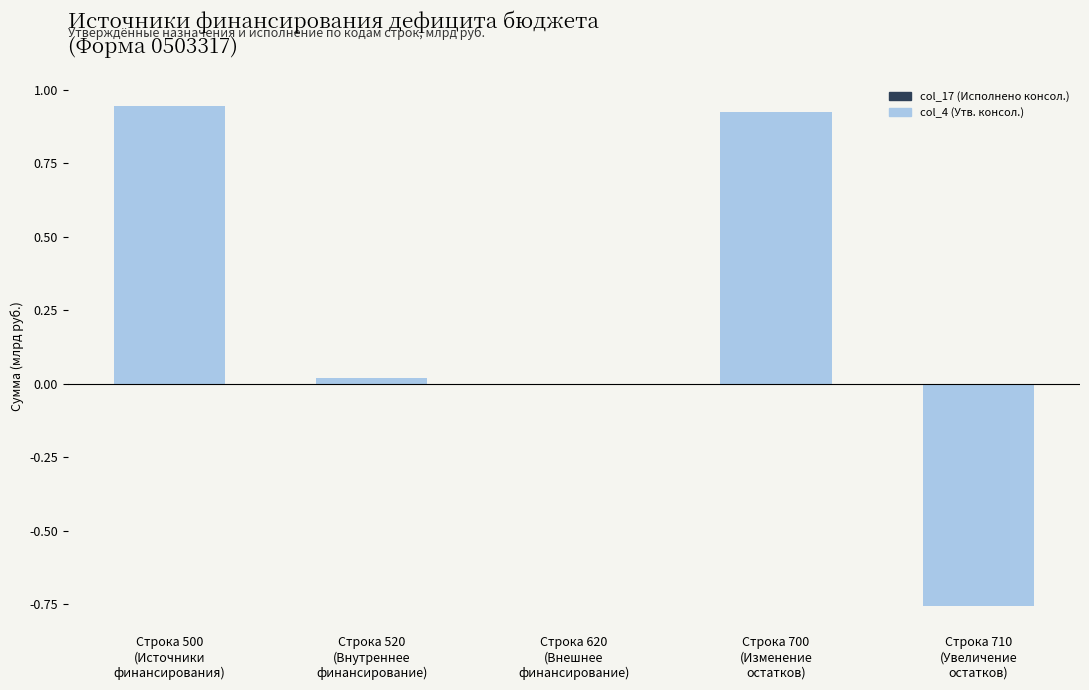

The col_4 (Утв. консол.) series shows 0.9 at Строка 500
(Источники
финансирования). True or false?

True